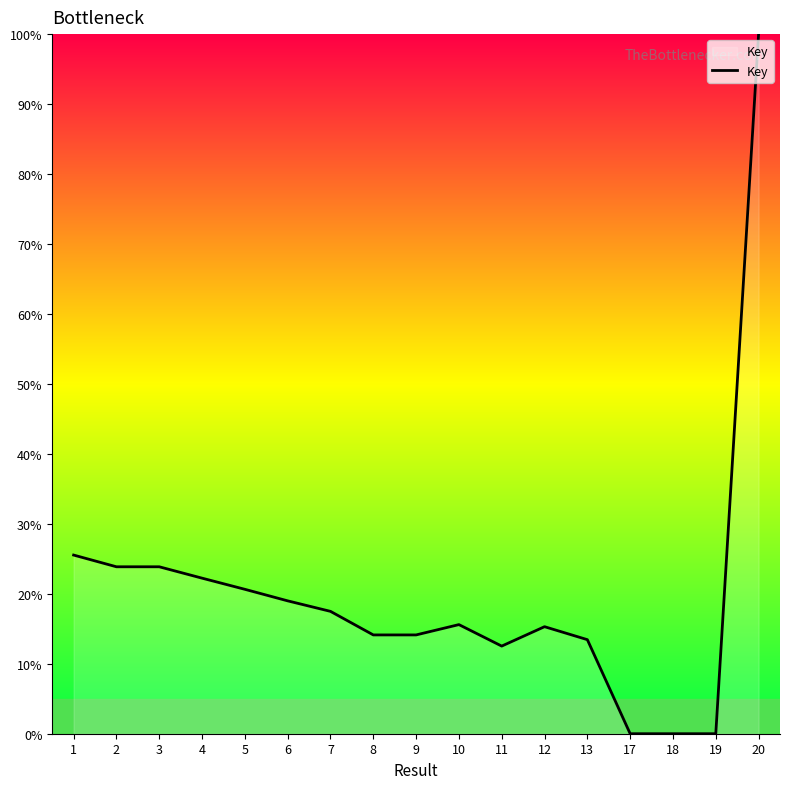

Between 7 and 3, which is larger?

3